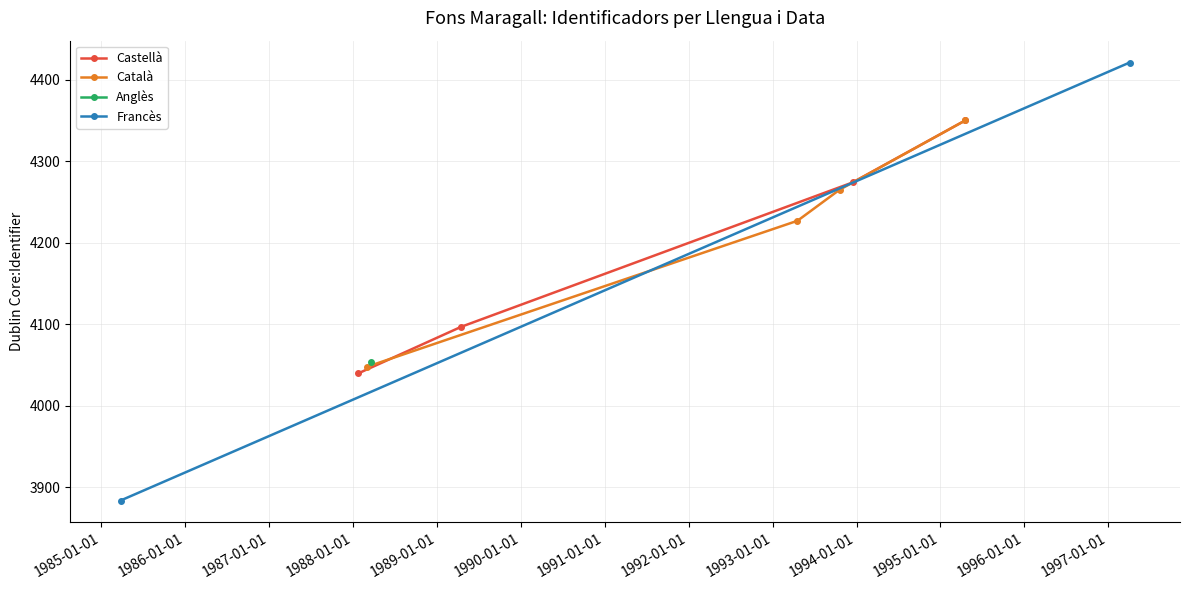

What is the value of the Castellà point at the 4th from the left?

4350